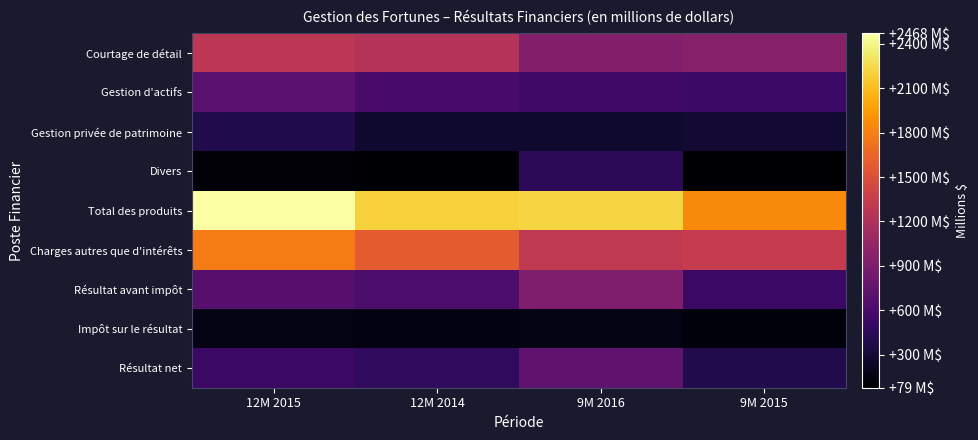

Rank the series by their maximum value, from highest to lowest.

Total des produits, Charges autres que d'intérêts, Courtage de détail, Résultat avant impôt, Résultat net, Gestion d'actifs, Divers, Gestion privée de patrimoine, Impôt sur le résultat